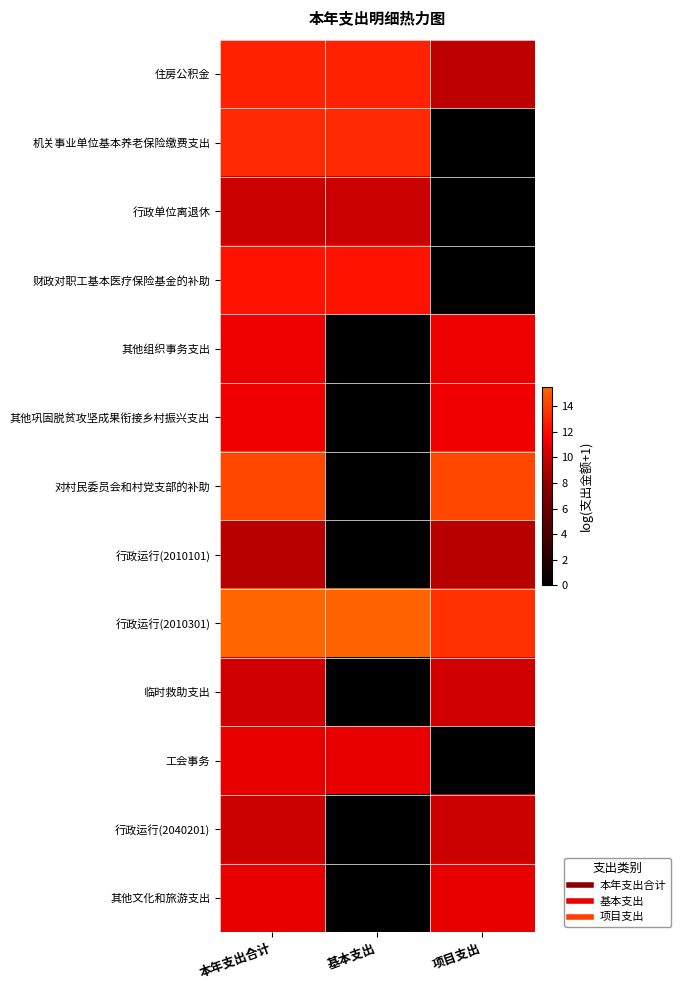

How many data points does each series have?

3